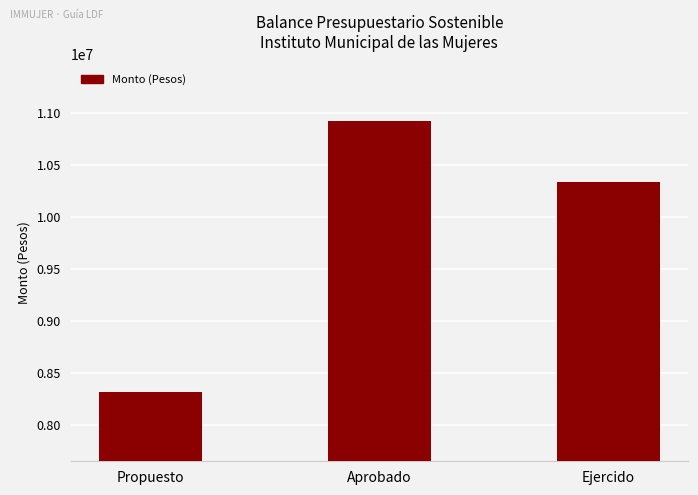

Which label corresponds to the largest value in the chart?

Aprobado